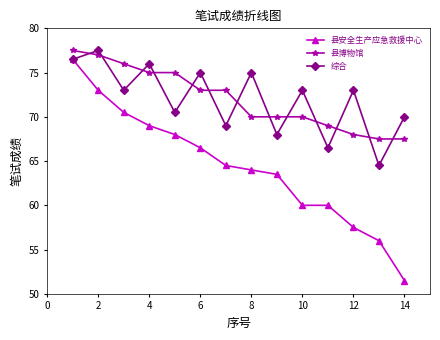

What is the difference between the maximum and minimum values in the 综合 series?

13.0